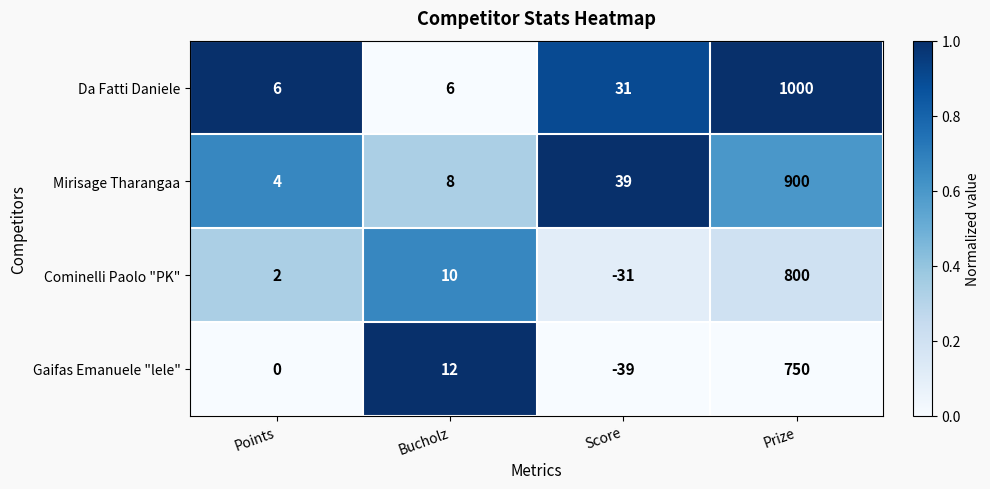

What is the sum of the Da Fatti Daniele values at Prize and Score?

1031